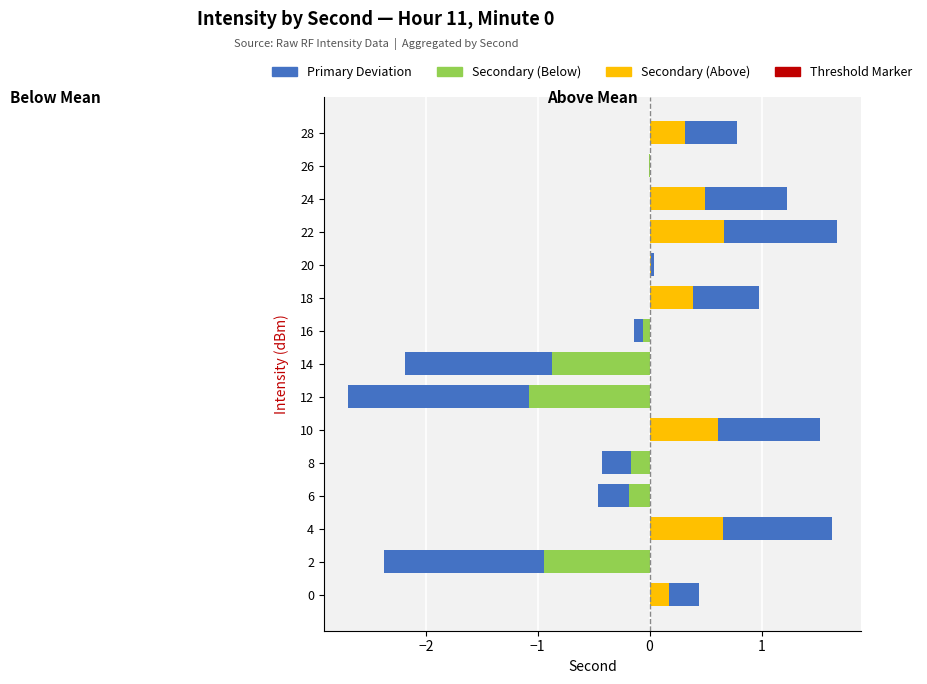

What is the difference between the highest and lowest values at 6?

0.5